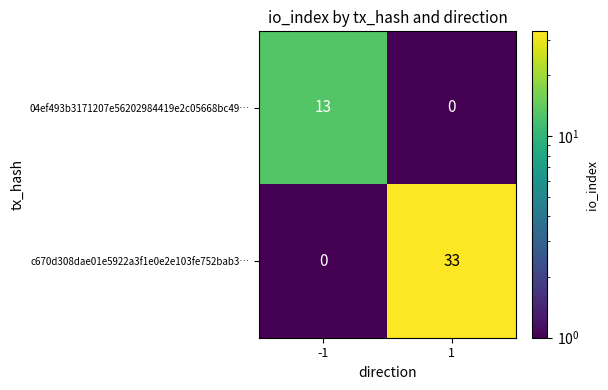

True or false: c670d308dae01e5922a3f1e0e2e103fe752bab3… has a value of 52 at 1.

False